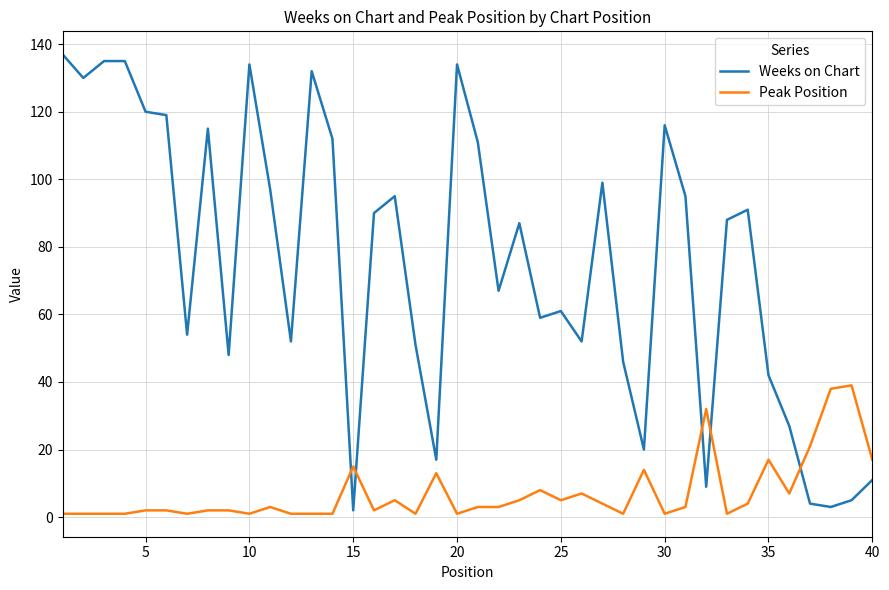

Reading left to right, list all the values displayed in this chart.

Weeks on Chart: 137	130	135	135	120	119	54	115	48	134	97	52	132	112	2	90	95	51	17	134	111	67	87	59	61	52	99	46	20	116	95	9	88	91	42	27	4	3	5	11
Peak Position: 1	1	1	1	2	2	1	2	2	1	3	1	1	1	15	2	5	1	13	1	3	3	5	8	5	7	4	1	14	1	3	32	1	4	17	7	21	38	39	17